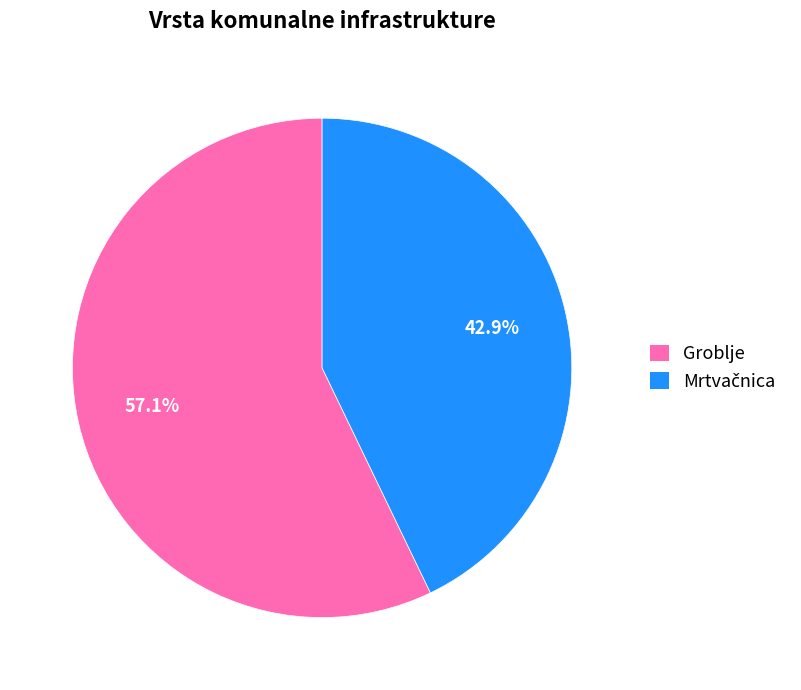

The Groblje slice represents 57% of the pie. True or false?

True